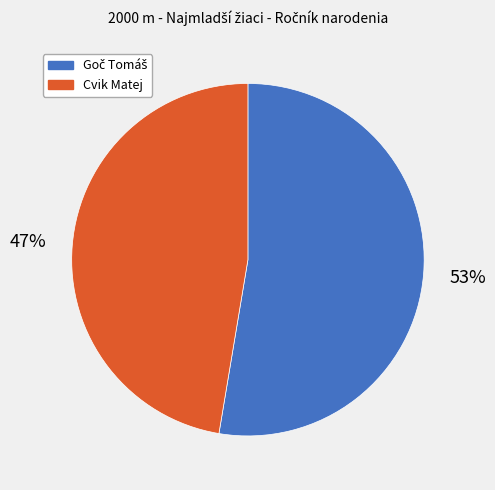

Does any single category account for the majority?

Yes